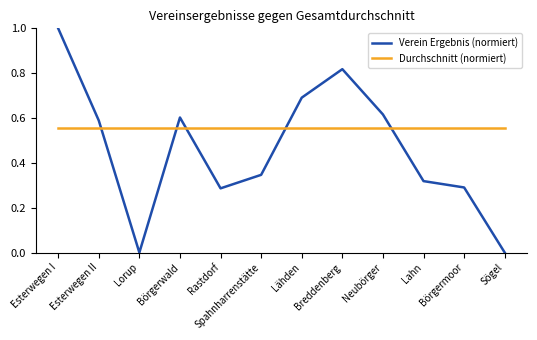

True or false: Verein Ergebnis (normiert) has more than 0 points higher than both neighbors.

True